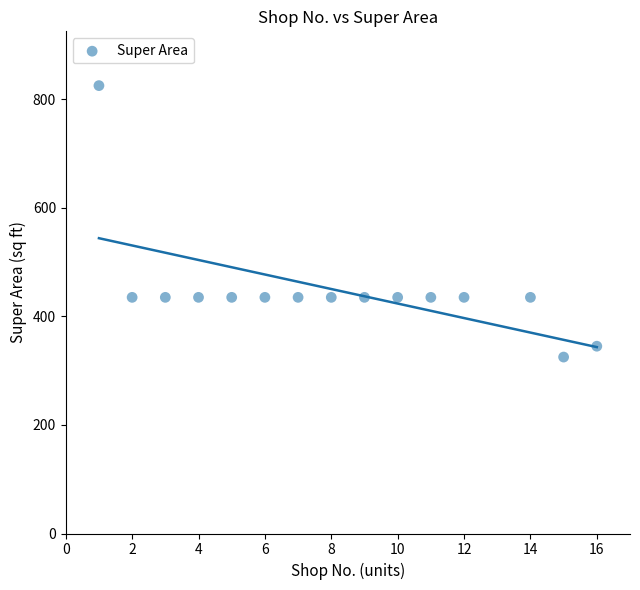

What is the range of X values (max minus min)?

15